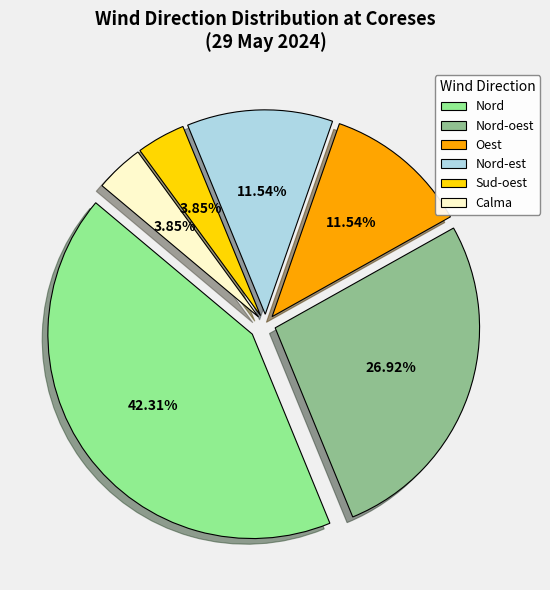

To the nearest percent, what portion does Nord-oest represent?

27%